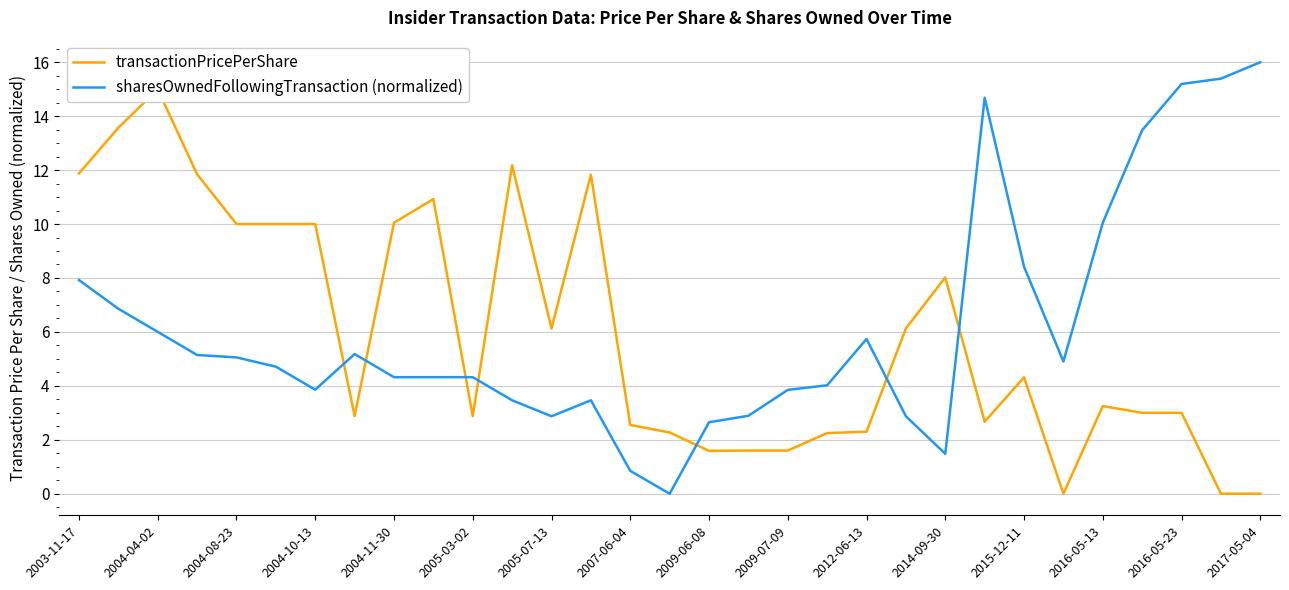

How many series are shown in this chart?

2